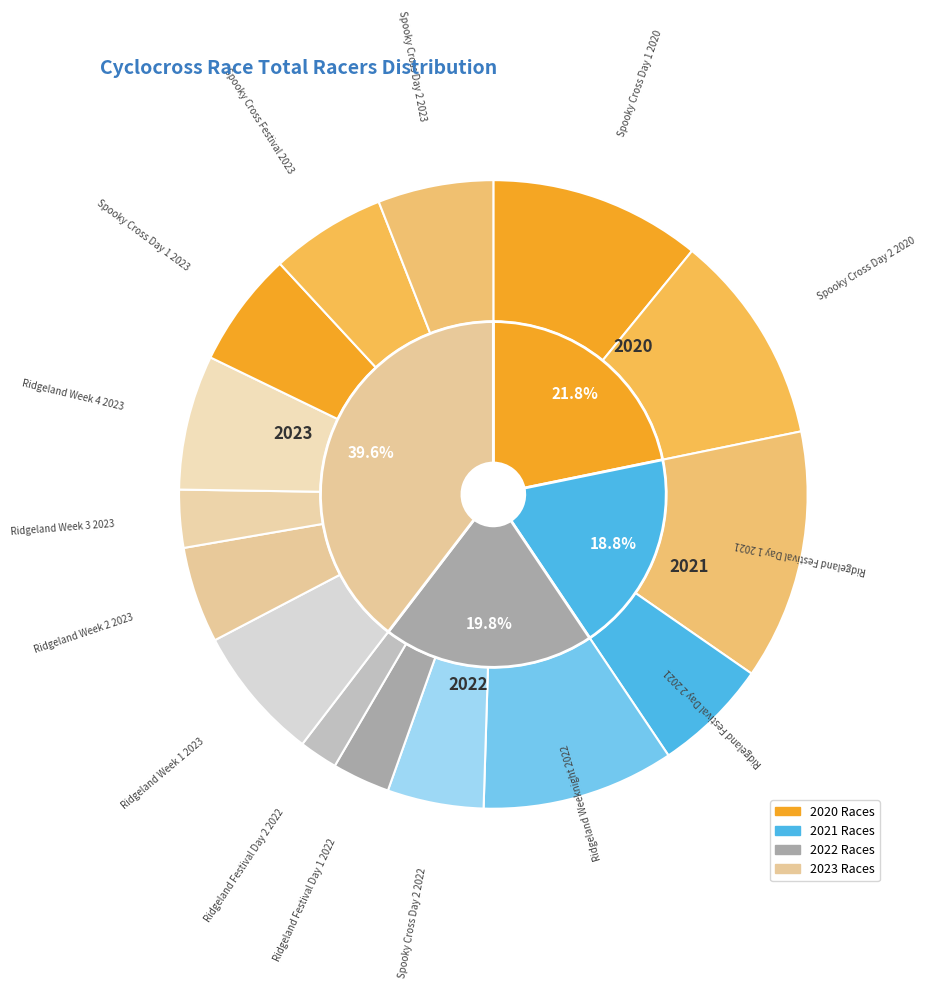

To the nearest percent, what is the combined percentage of Spooky Cross Day 2 2022 and Ridgeland Week 3 2023?

8%